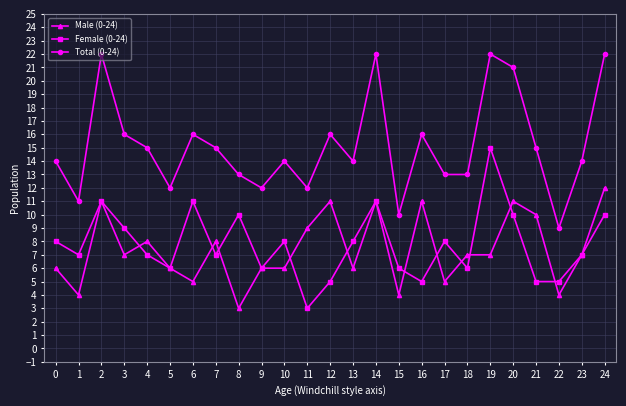

Rank the series by their maximum value, from lowest to highest.

Male (0-24), Female (0-24), Total (0-24)